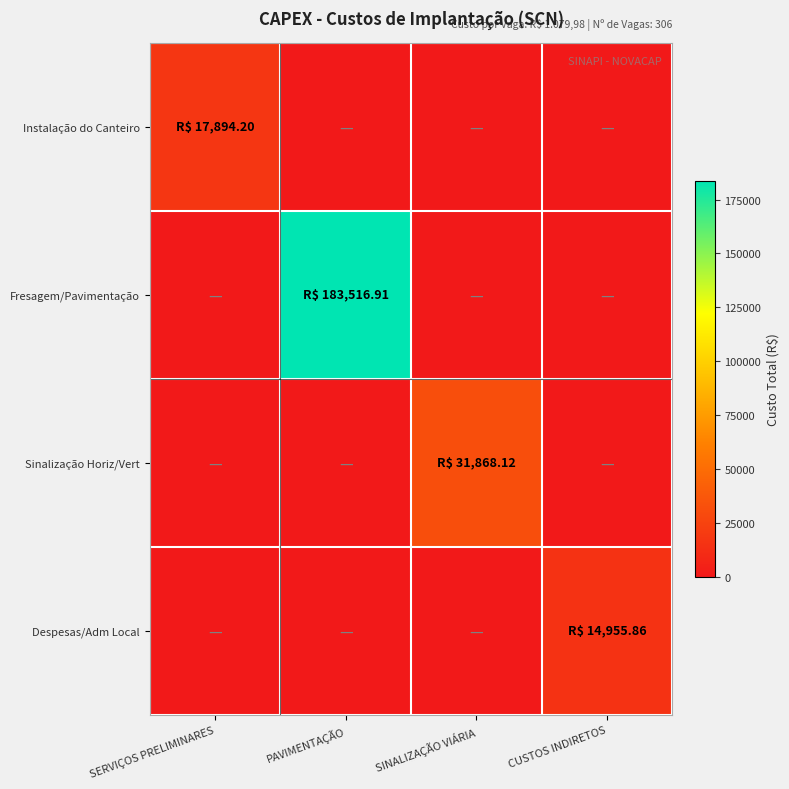

At how many categories does at least one series exceed 179688?

1